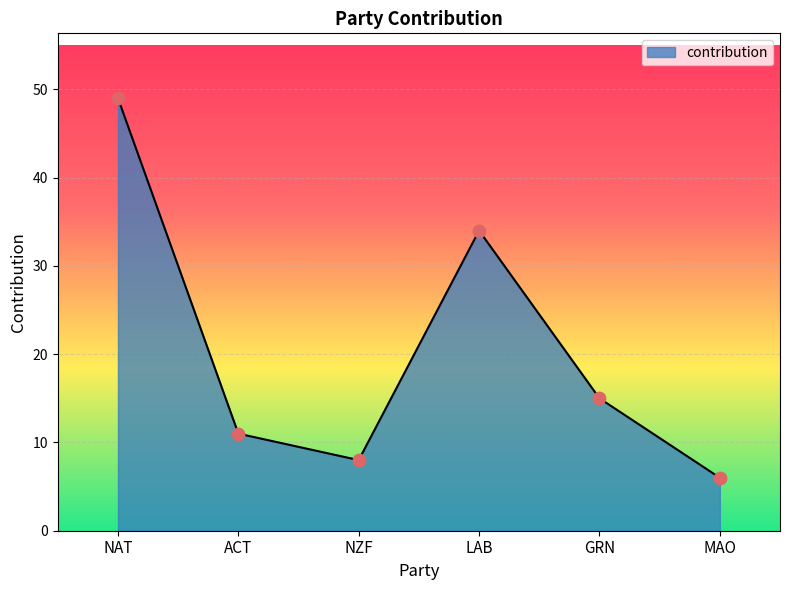

Between MAO and LAB, which is larger?

LAB